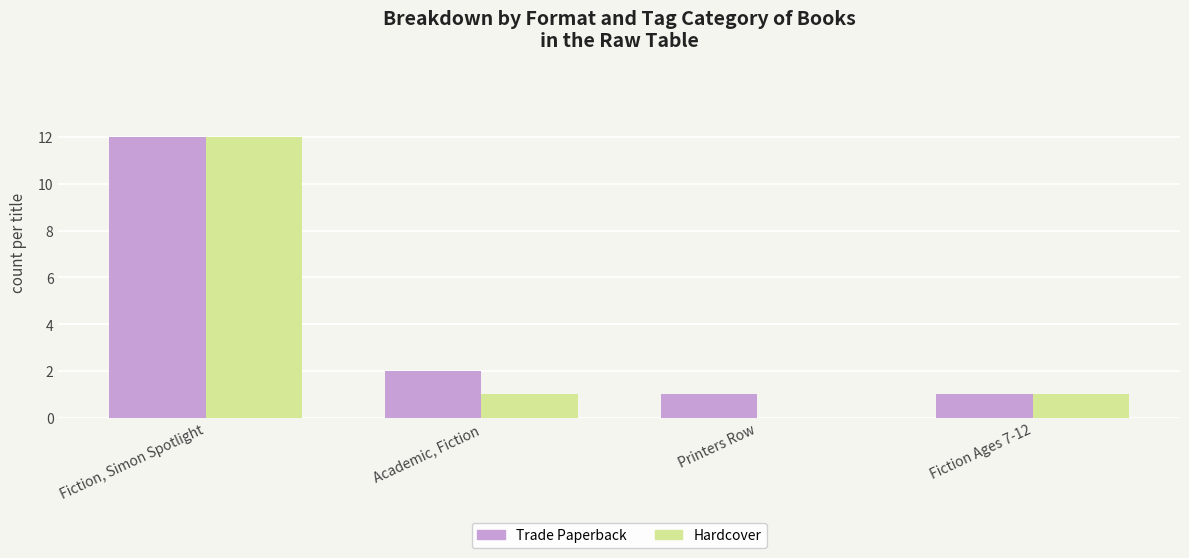

What is the total value across all series at Academic, Fiction?

3